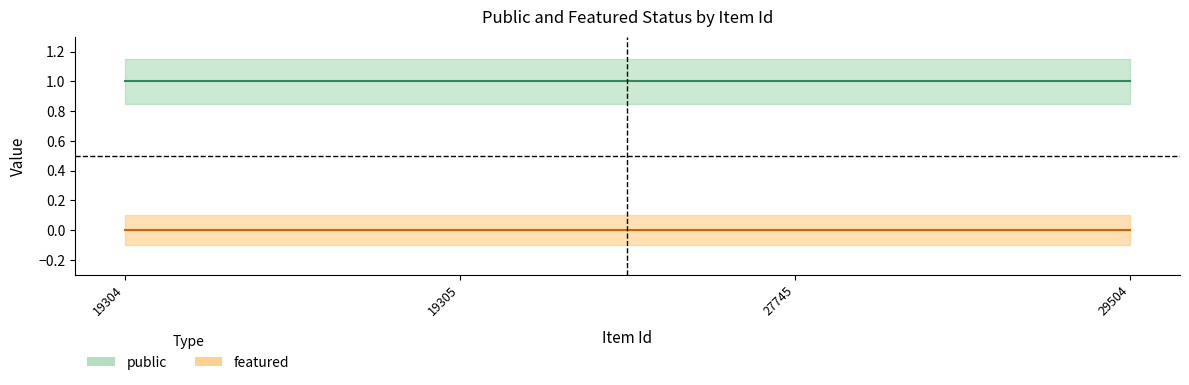

The value of public at 19305 is 2. True or false?

False